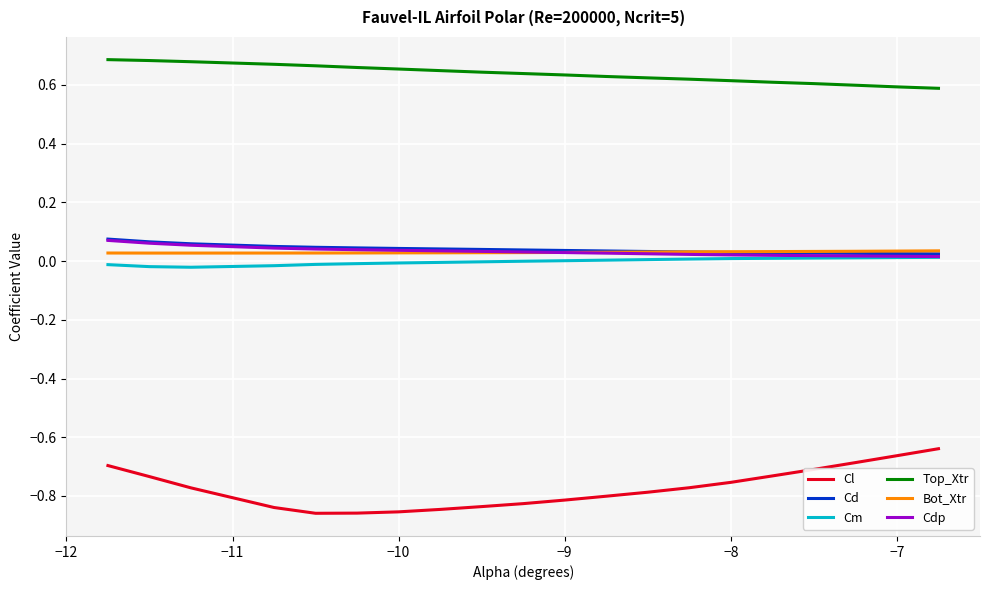

True or false: Cl and Bot_Xtr intersect in this chart.

False